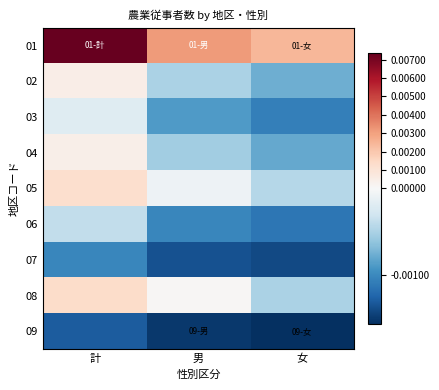

At which category is the sum across all series the highest?

計